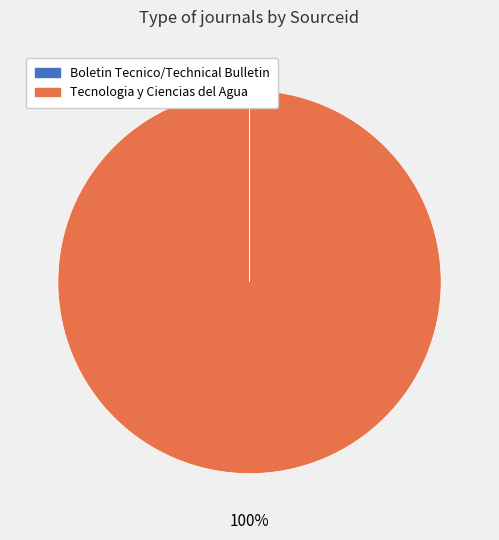

What is the largest slice in the pie chart?

Tecnologia y Ciencias del Agua